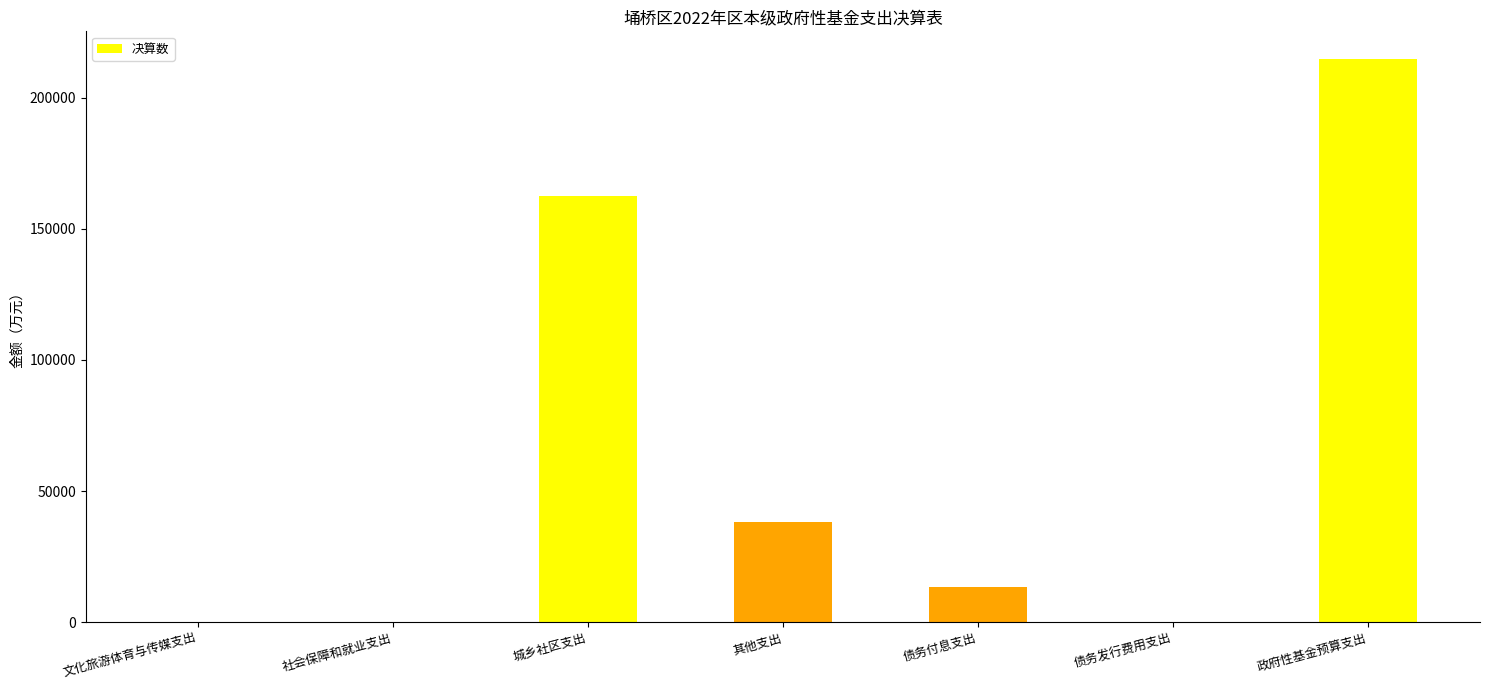

What is the sum of the values at 城乡社区支出 and 政府性基金预算支出?

377199